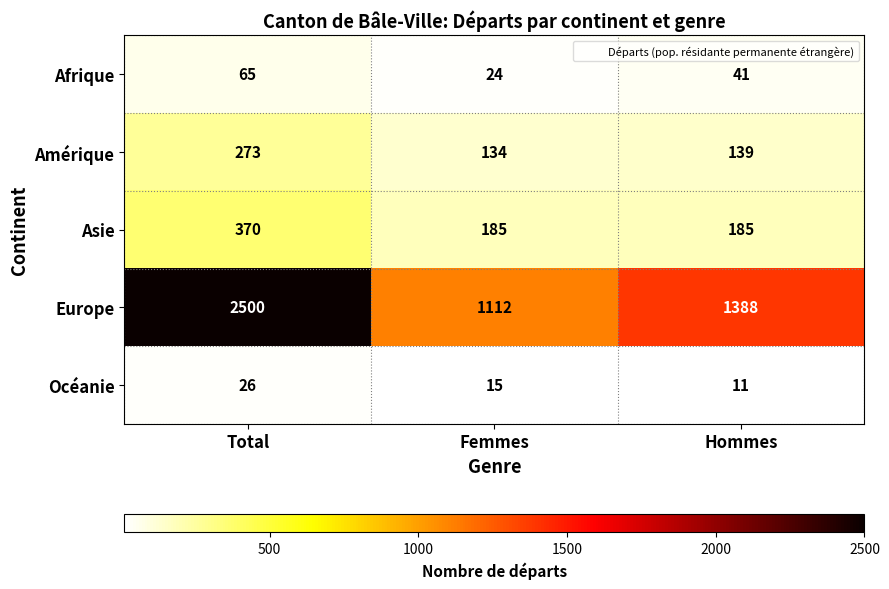

Rank the series by their maximum value, from highest to lowest.

Europe, Asie, Amérique, Afrique, Océanie